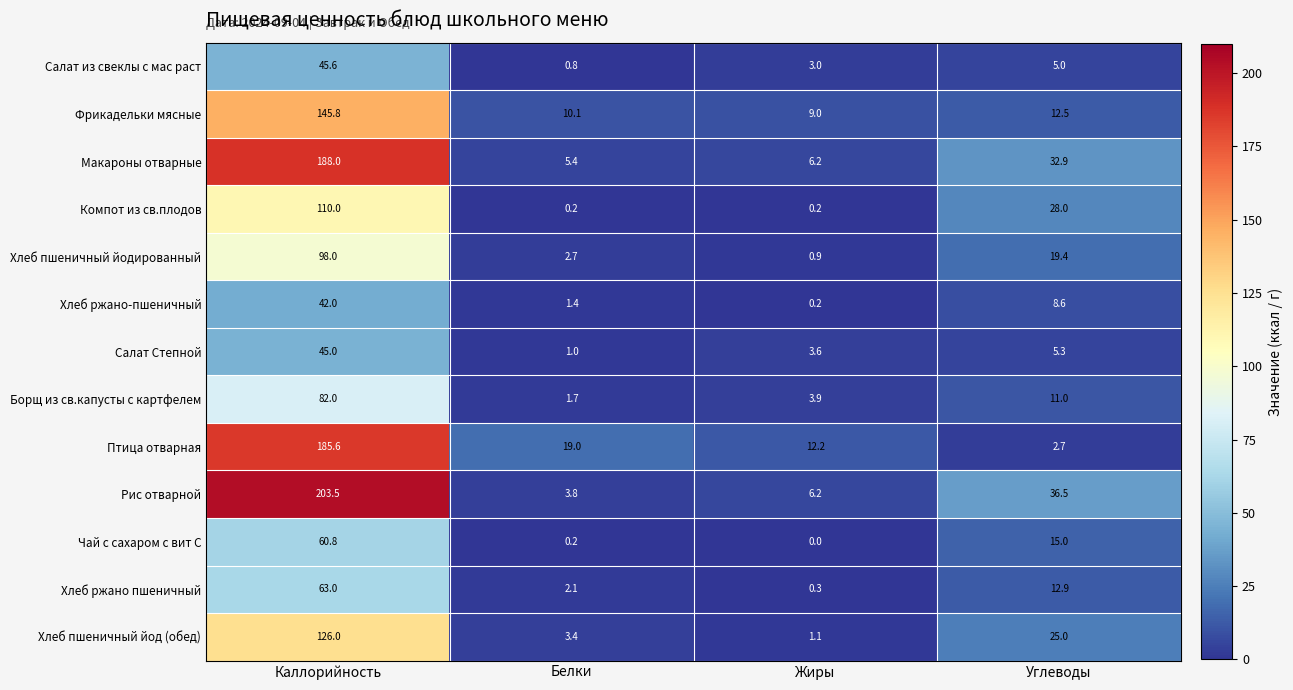

Which series has the largest total across all categories?

Рис отварной